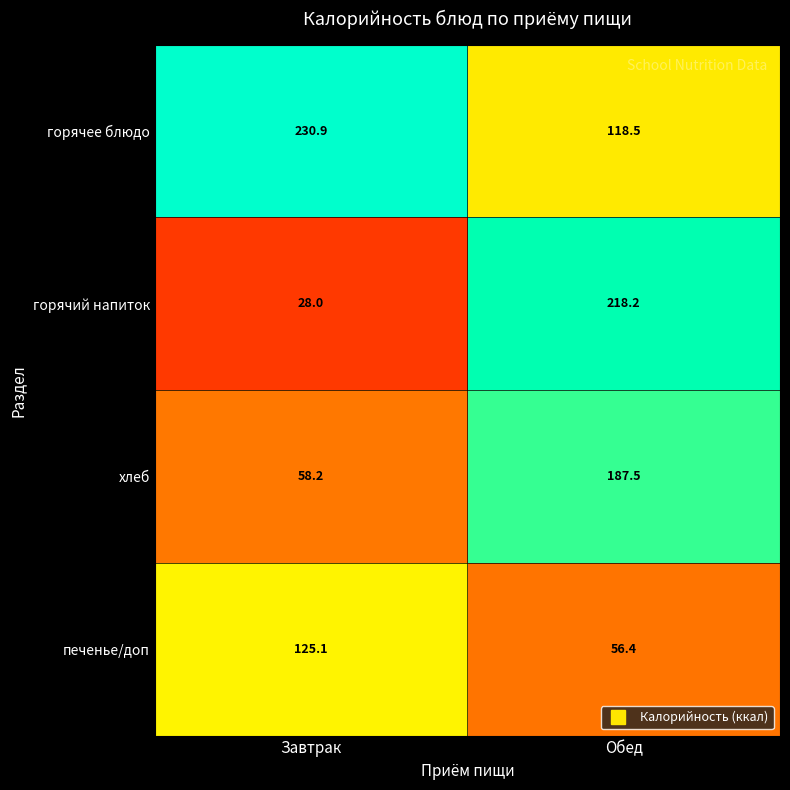

At which category does the chart reach its peak across all series?

Завтрак